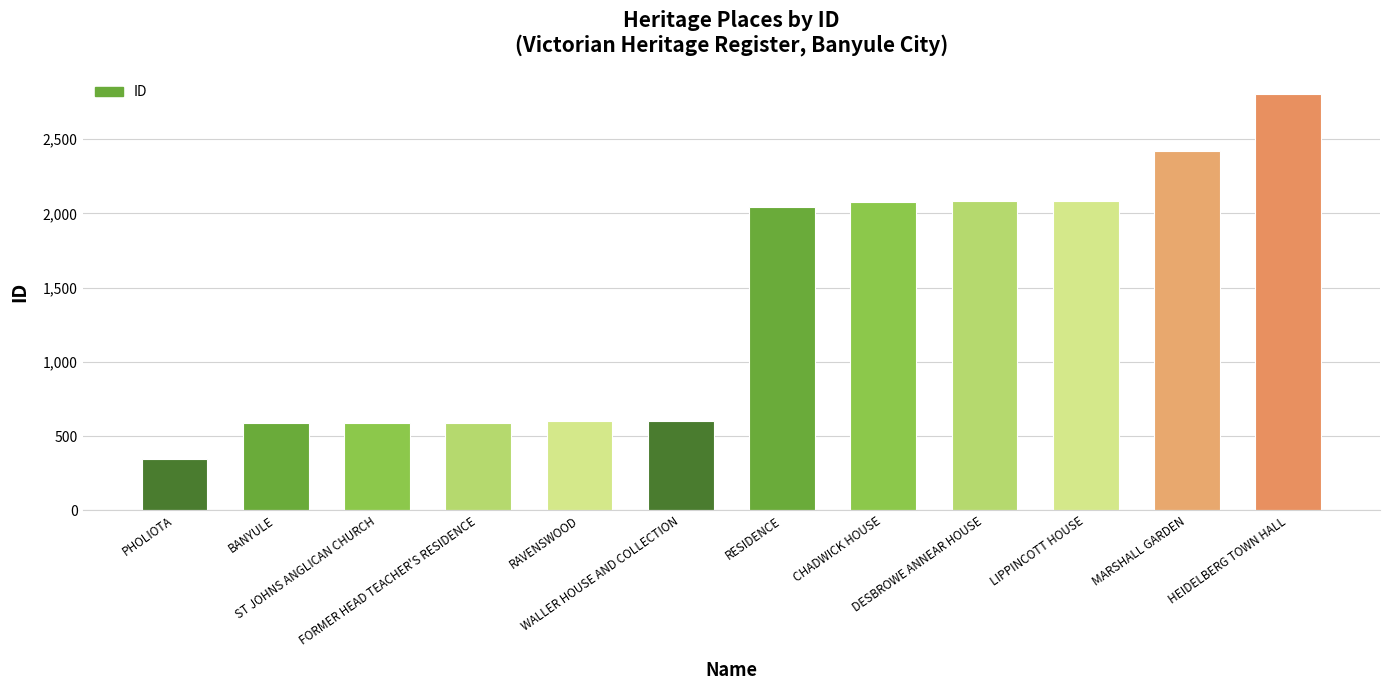

What is the difference between the maximum and minimum values?

2460